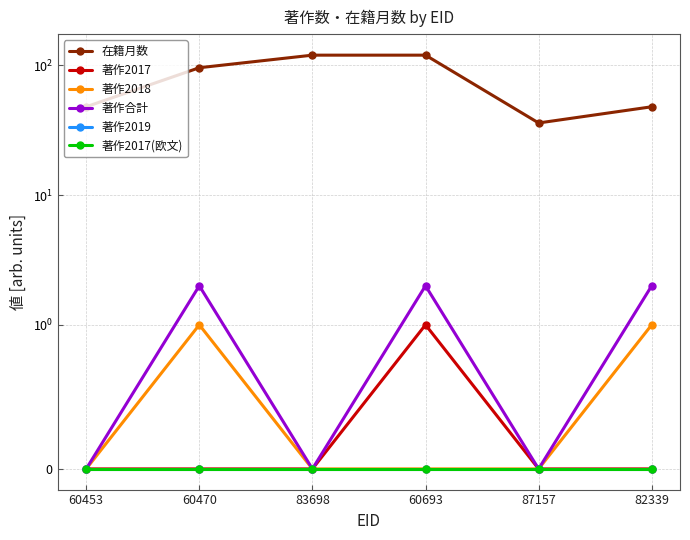

The 著作2017(欧文) series shows 0 at 60453. True or false?

True